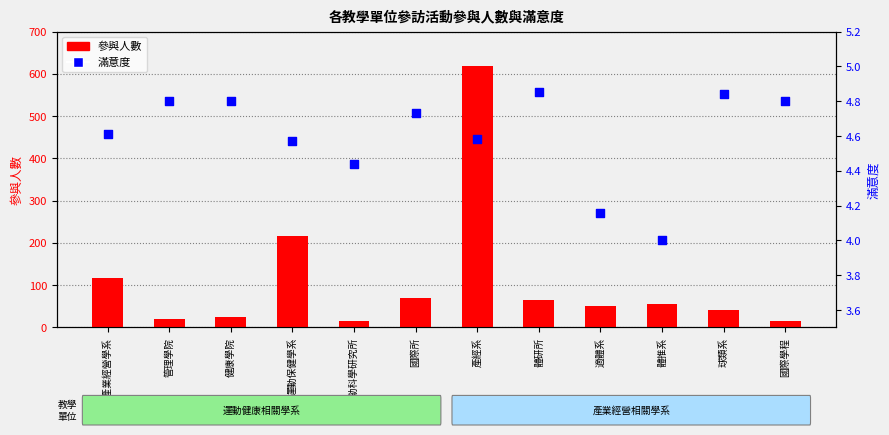

What are all the series names shown in the legend?

參與人數, 滿意度